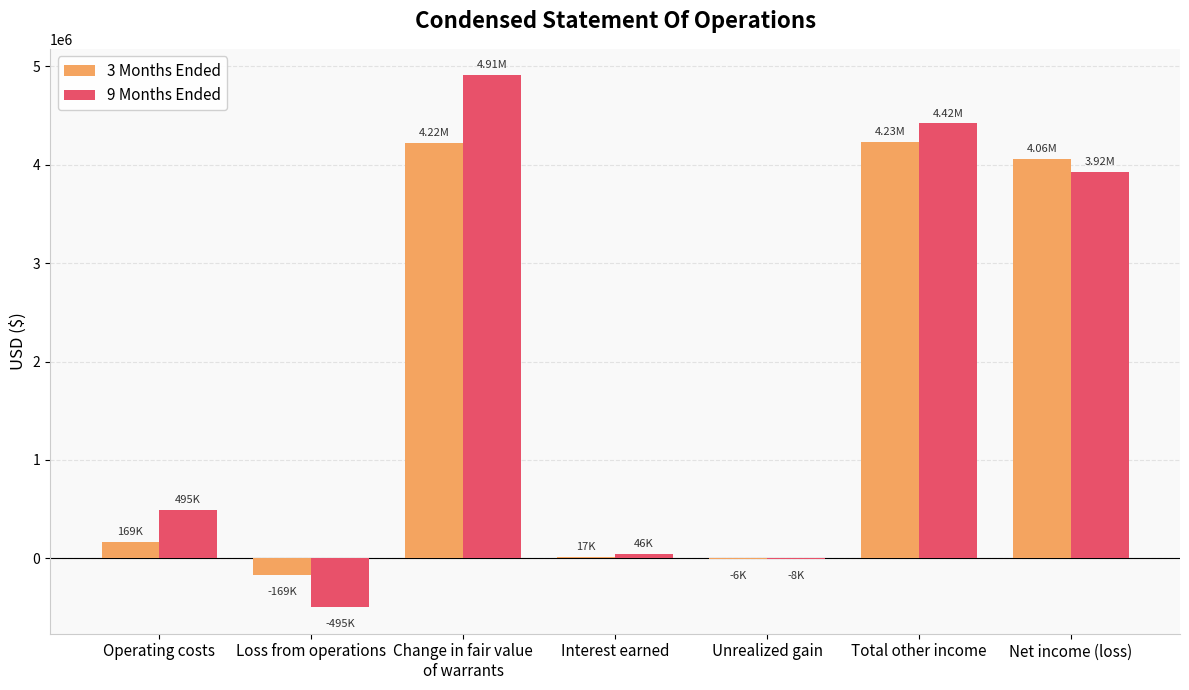

What is the total value across all series at Loss from operations?

-663677